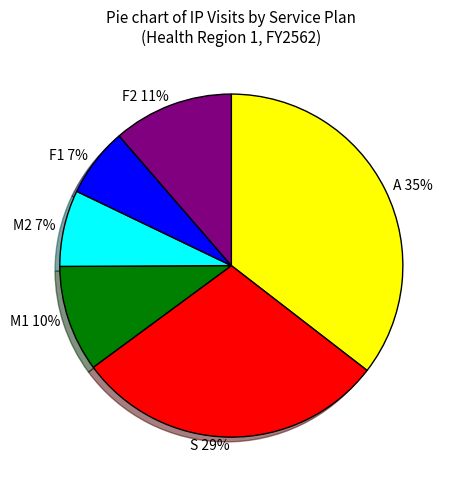

To the nearest percent, what percentage of the pie is F1?

7%